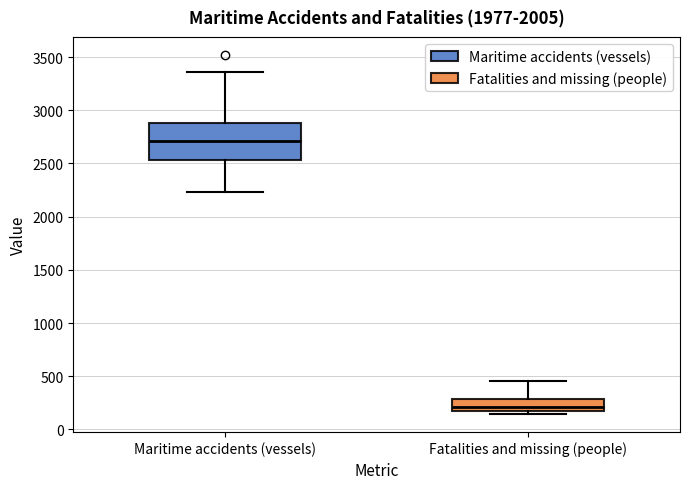

Comparing the boxes themselves (not the whiskers), which one is the tallest?

Maritime accidents (vessels)